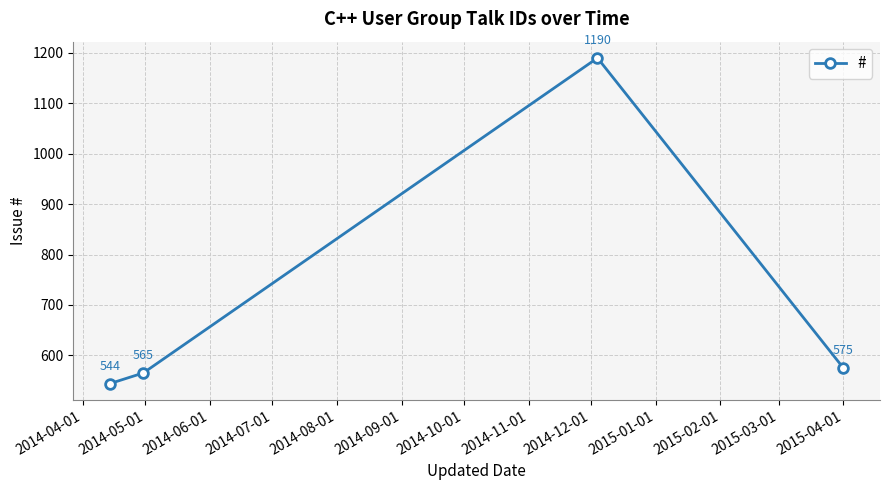

What is the minimum value shown in the chart?

544